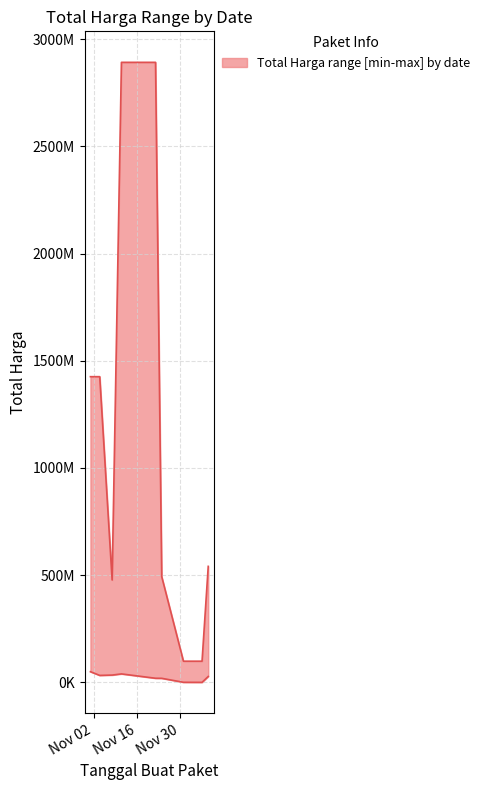

At which category is the sum across all series the highest?

2021-11-11